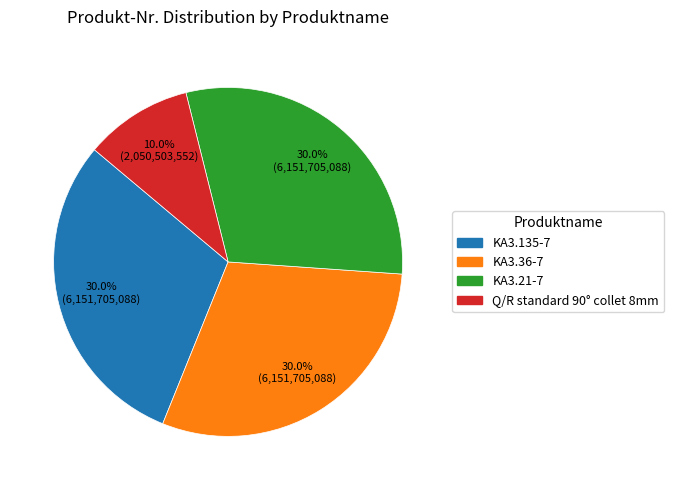

What portion of the pie excludes KA3.36-7?

70.0%